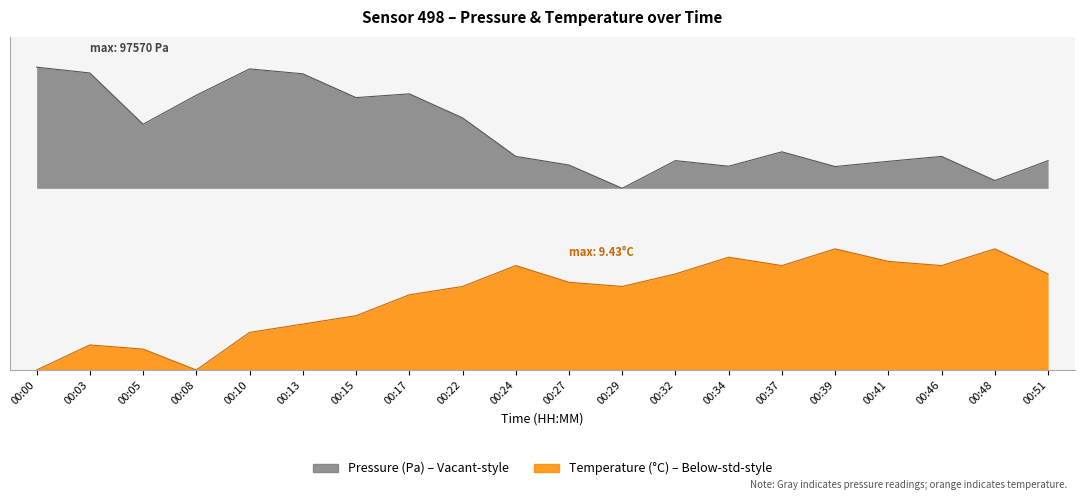

True or false: temperature has more than 0 points higher than both neighbors.

True